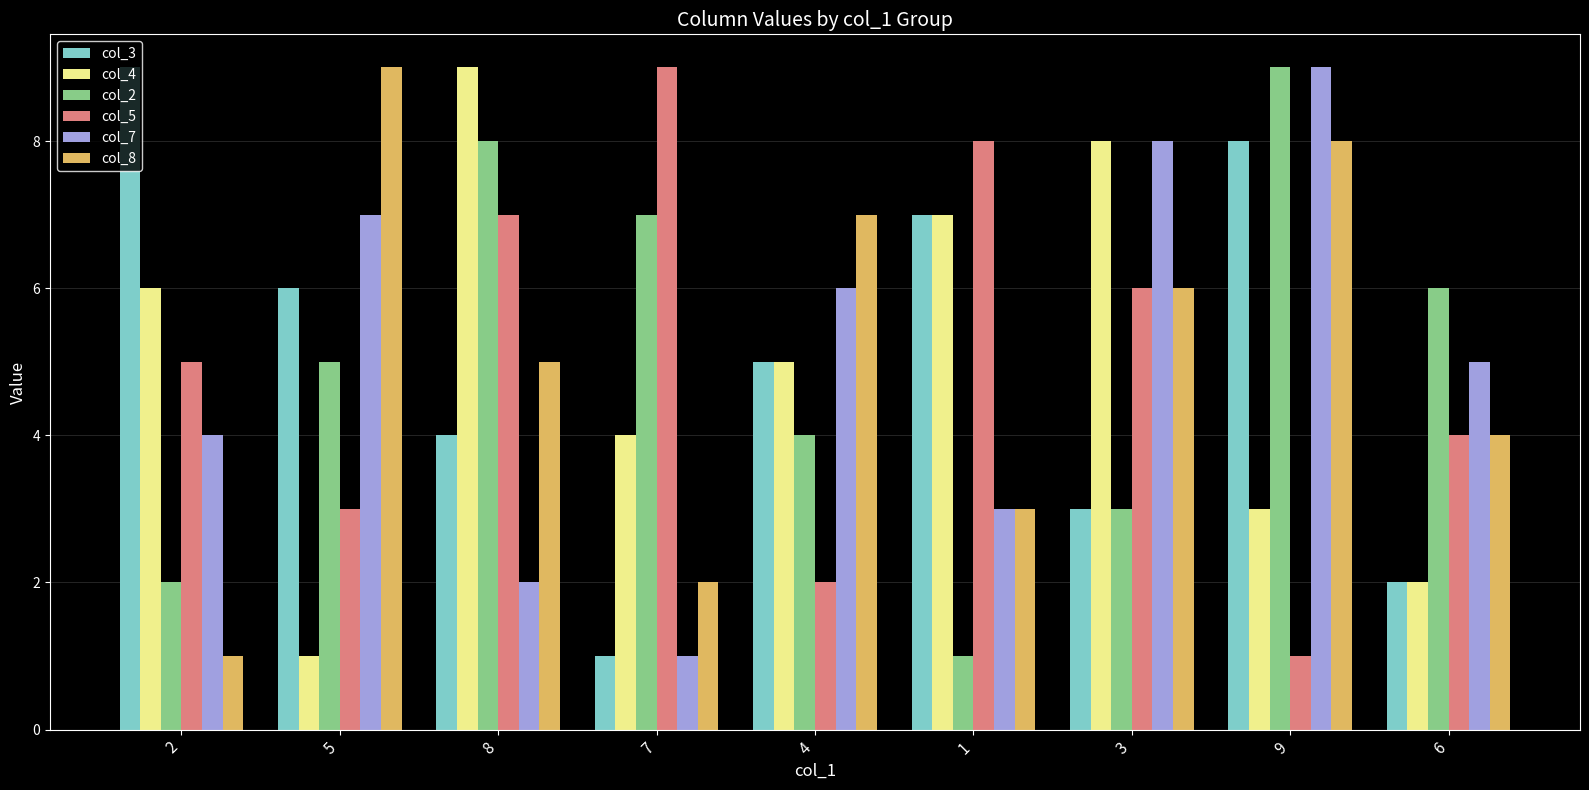

Reading left to right, extract all data points from this chart.

col_3: 2=9	5=6	8=4	7=1	4=5	1=7	3=3	9=8	6=2
col_4: 2=6	5=1	8=9	7=4	4=5	1=7	3=8	9=3	6=2
col_2: 2=2	5=5	8=8	7=7	4=4	1=1	3=3	9=9	6=6
col_5: 2=5	5=3	8=7	7=9	4=2	1=8	3=6	9=1	6=4
col_7: 2=4	5=7	8=2	7=1	4=6	1=3	3=8	9=9	6=5
col_8: 2=1	5=9	8=5	7=2	4=7	1=3	3=6	9=8	6=4